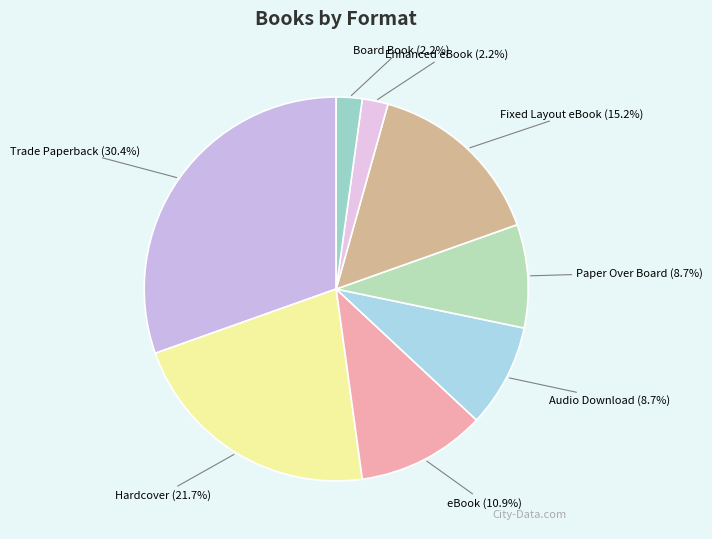

Which has a higher value, Paper Over Board or Enhanced eBook?

Paper Over Board